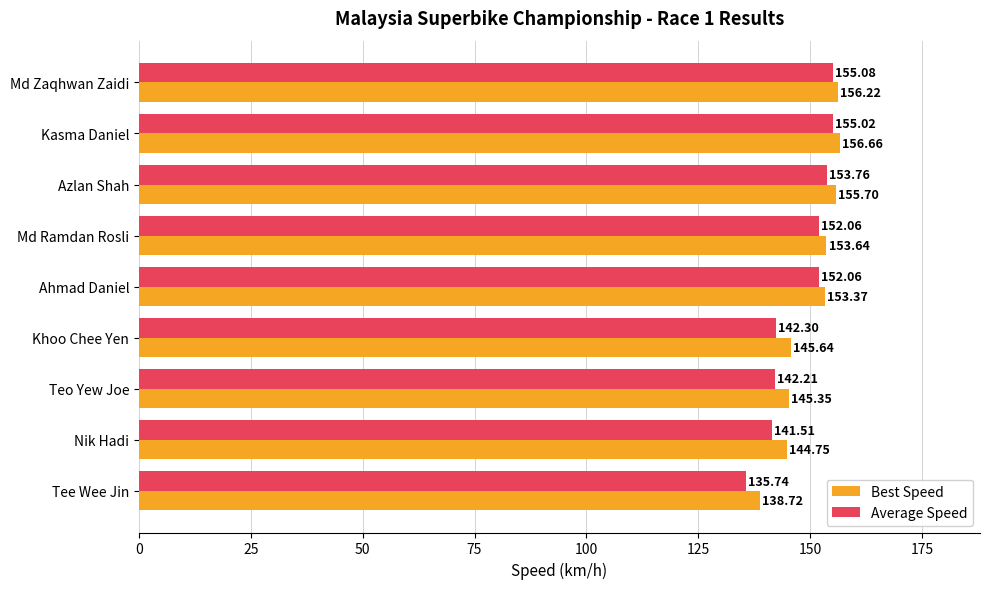

What is the difference between the maximum and second lowest values in the Average Speed series?

13.6